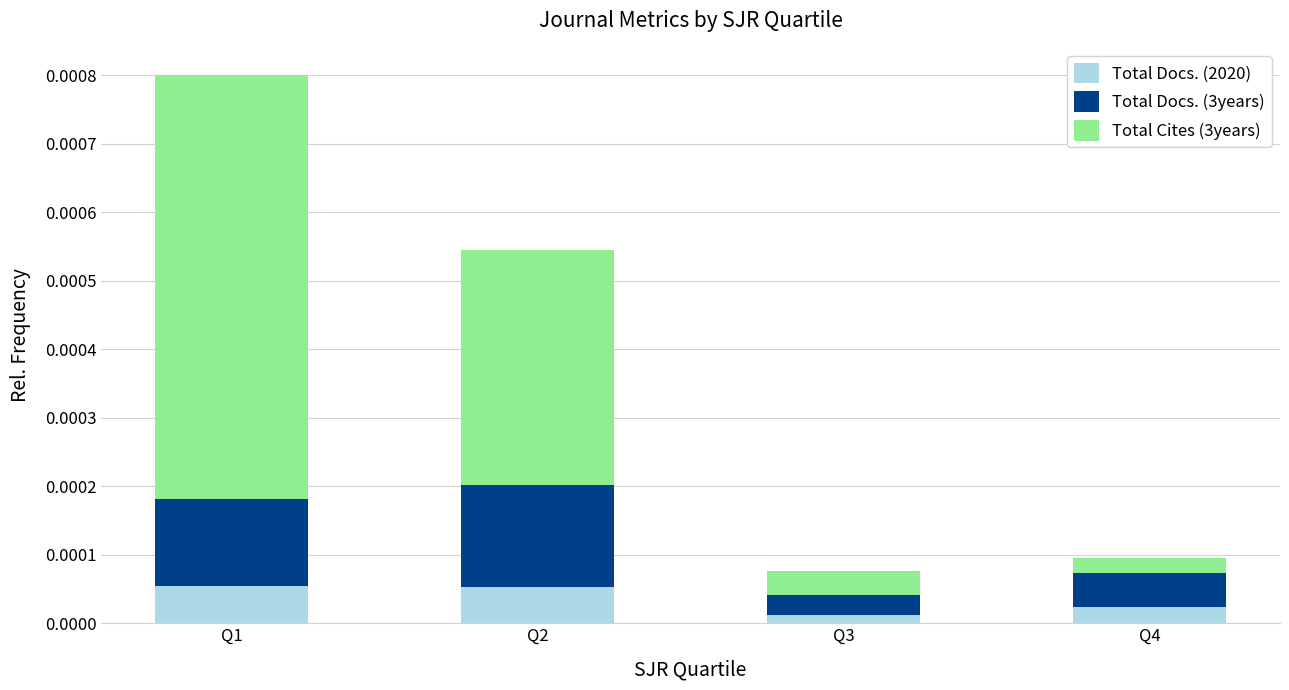

How many bars are there in total?

4